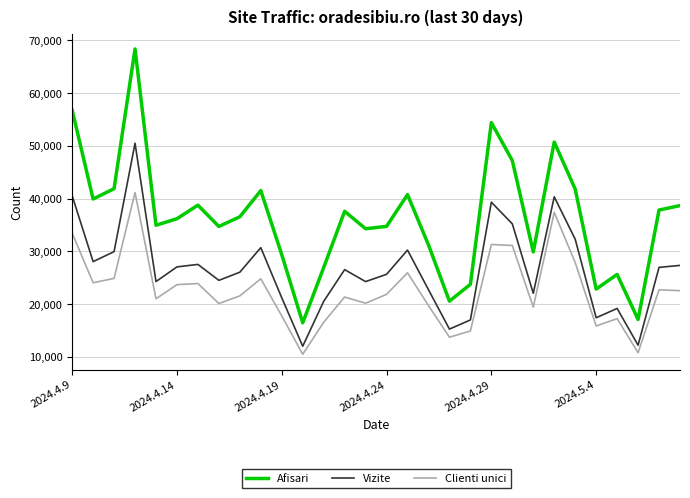

What is the difference between the maximum and minimum values in the Afisari series?

51913